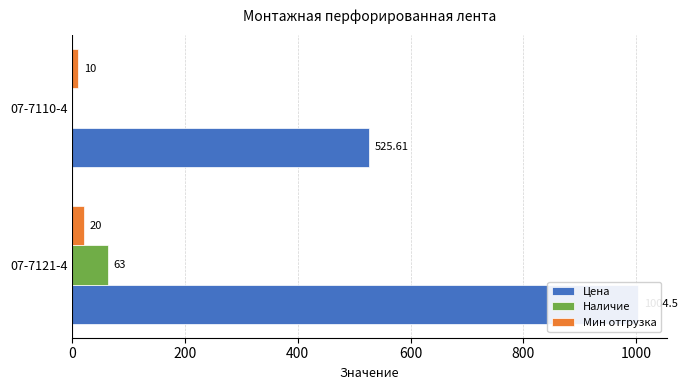

How many data points does each series have?

2